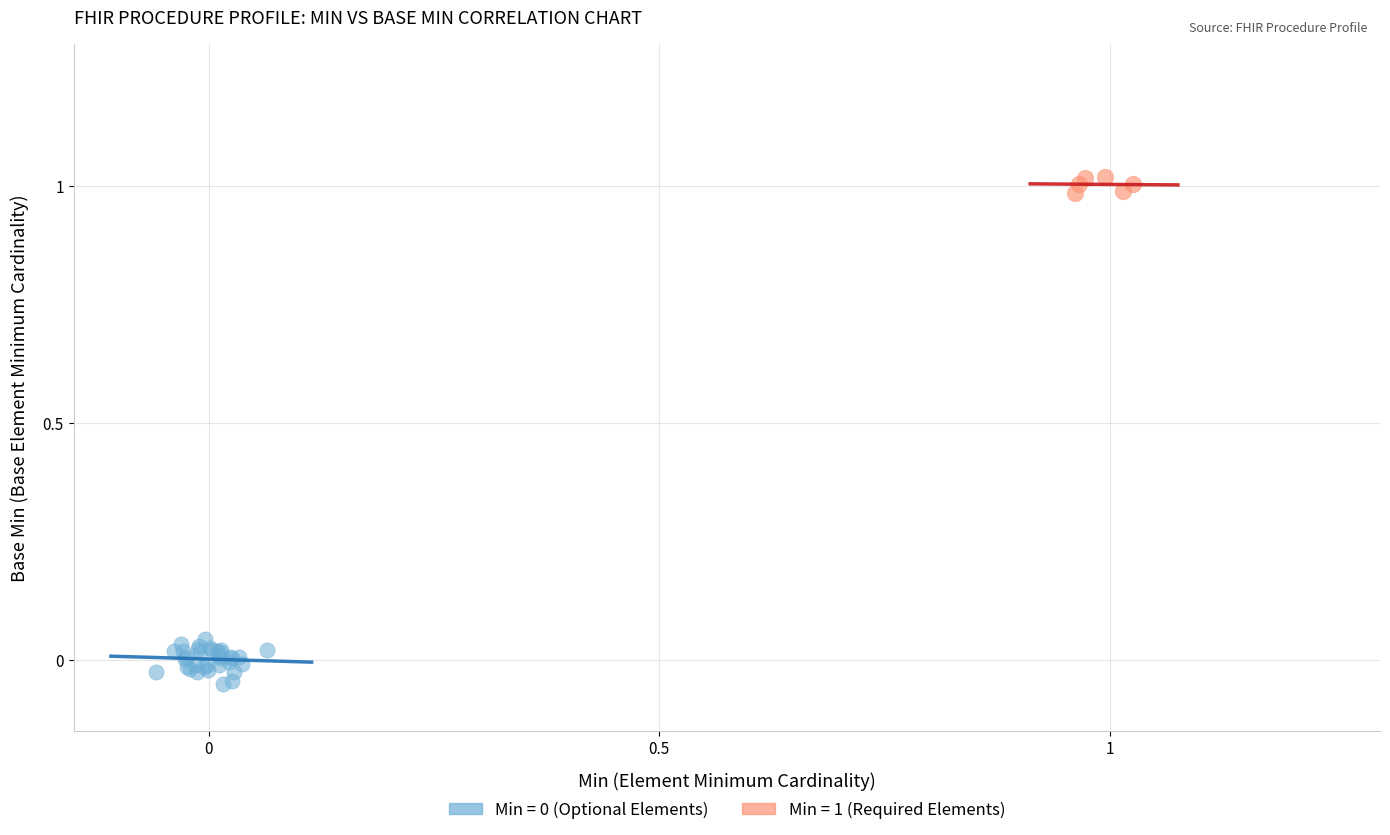

Which series contains the highest Y value?

Min = 1 (Required Elements)